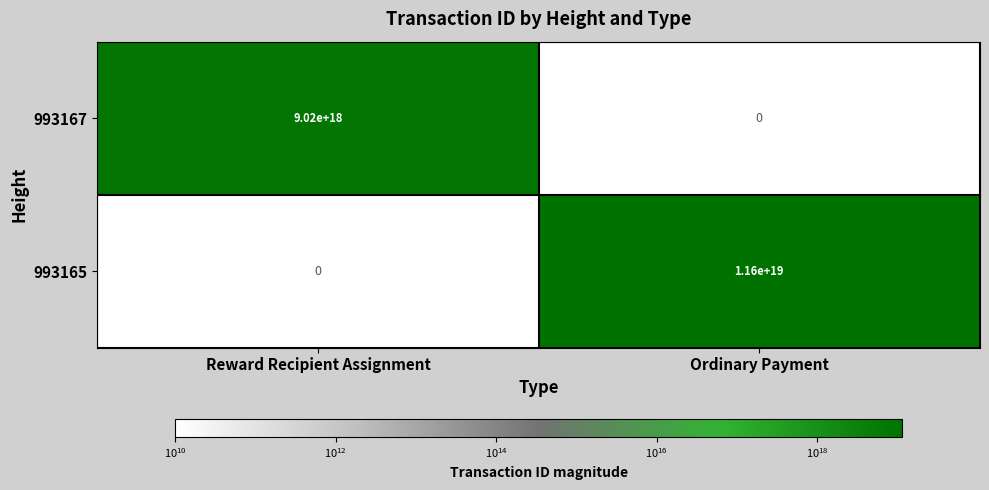

Is the value of 993165 at Ordinary Payment greater than the value of 993167 at Ordinary Payment?

Yes